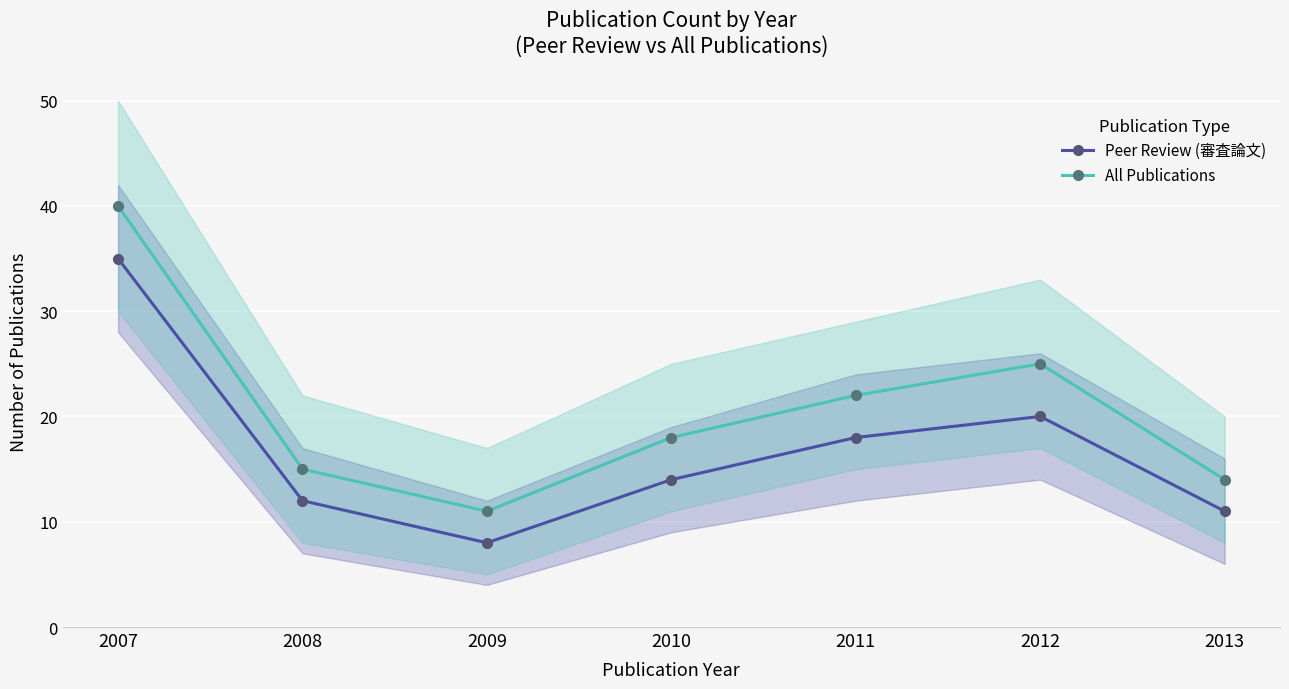

True or false: Peer Review (審査論文) has a value of 14 at 2007.

False